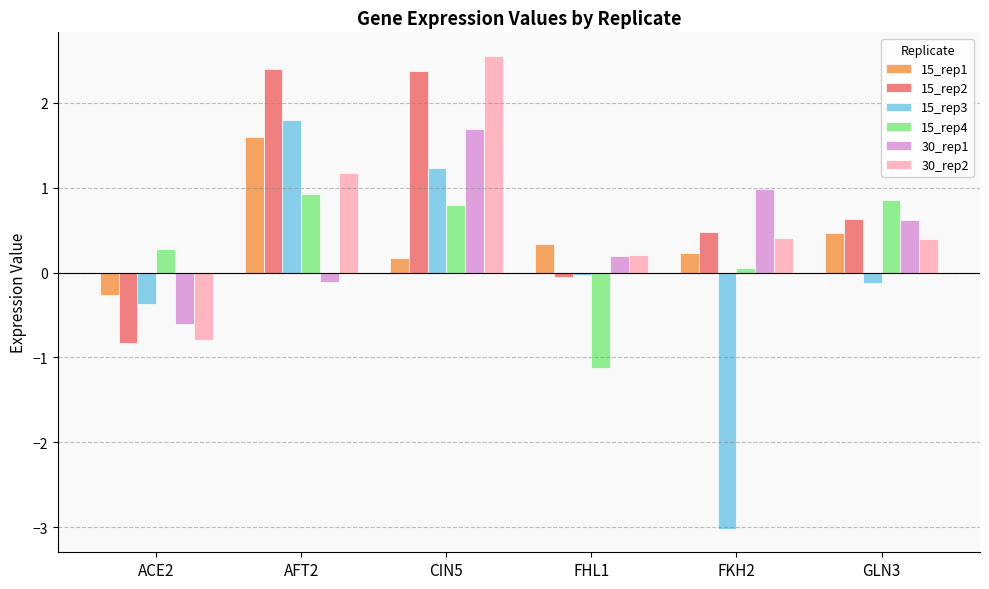

Which series has the largest range (max minus min)?

15_rep3